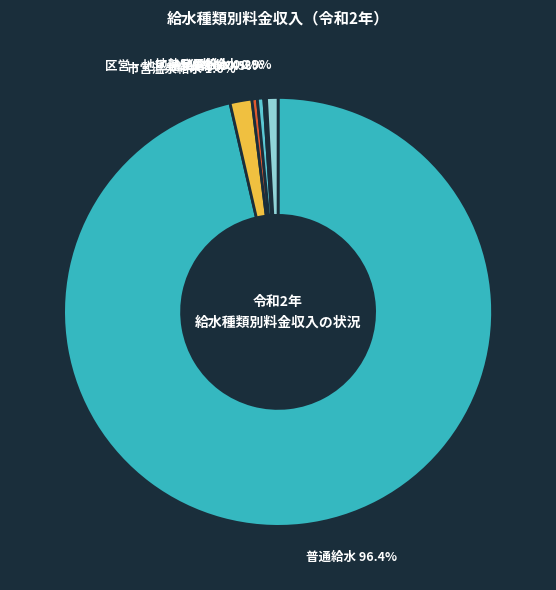

Approximately how many times larger is the value at 公共給水 0.9% compared to 区営・地区温泉給水 0.4%?

2.1